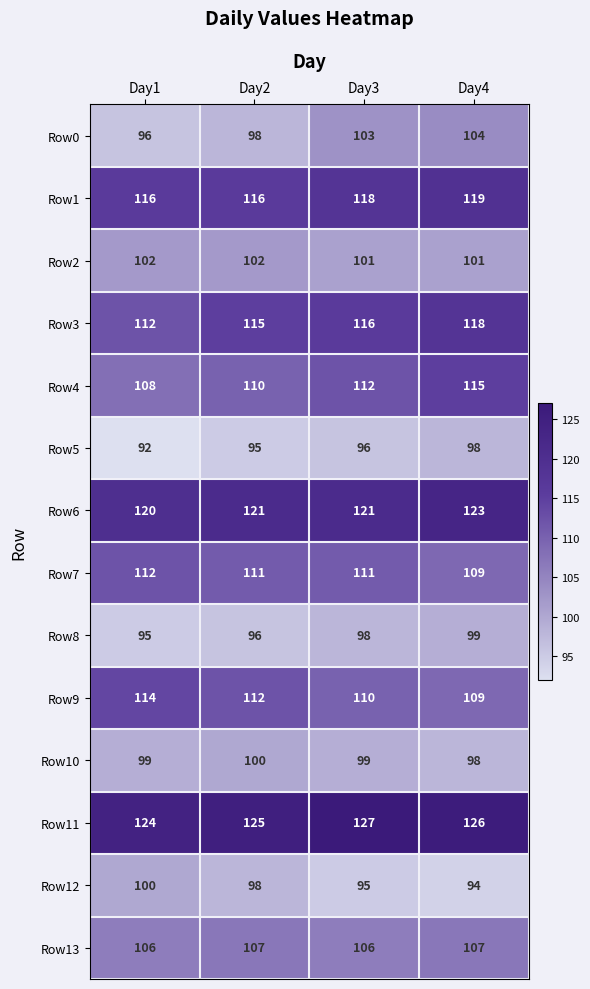

What is the difference between the second highest and minimum values in the Row3 series?

4